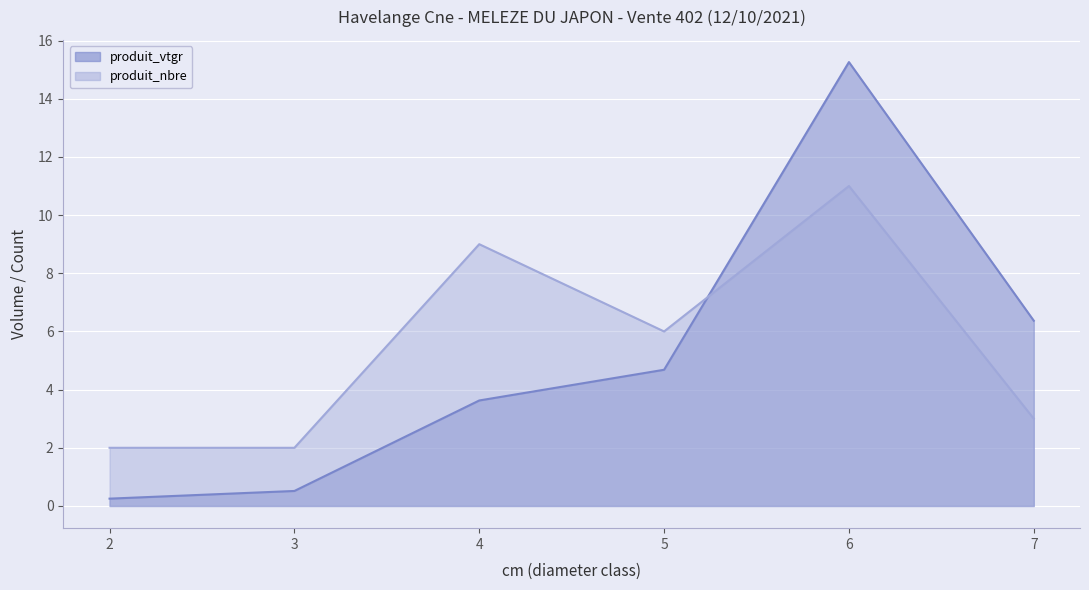

What is the highest value of the produit_vtgr series?

15.3